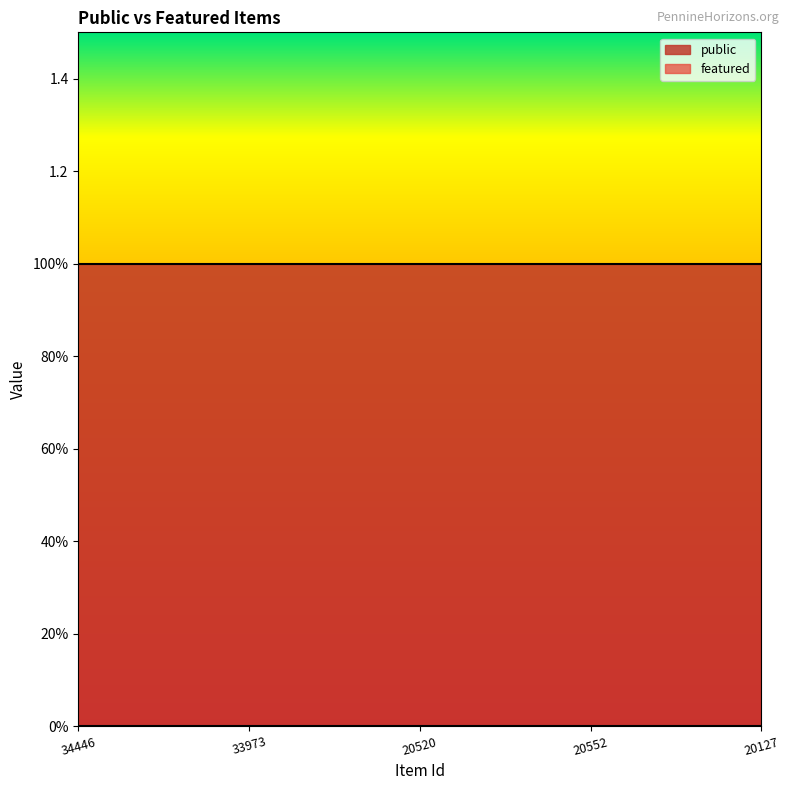

Reading left to right, extract all data points from this chart.

public: 1	1	1	1	1
featured: 0	0	0	0	0